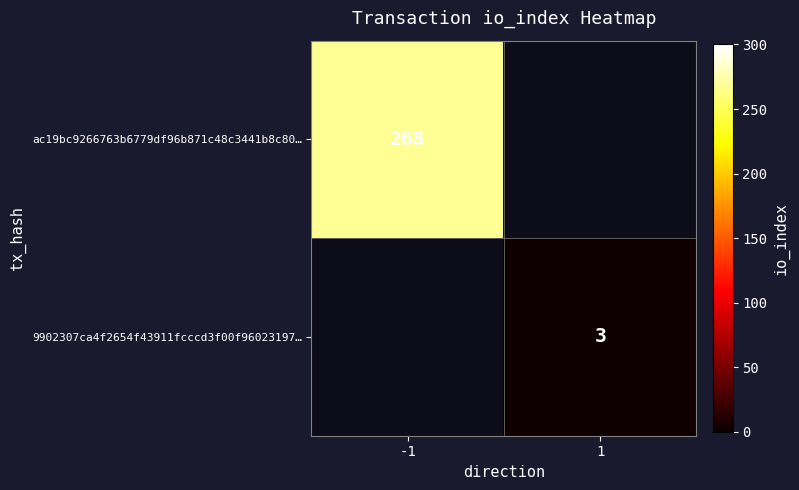

The value of ac19bc9266763b6779df96b871c48c3441b8c80… at -1 is 466. True or false?

False